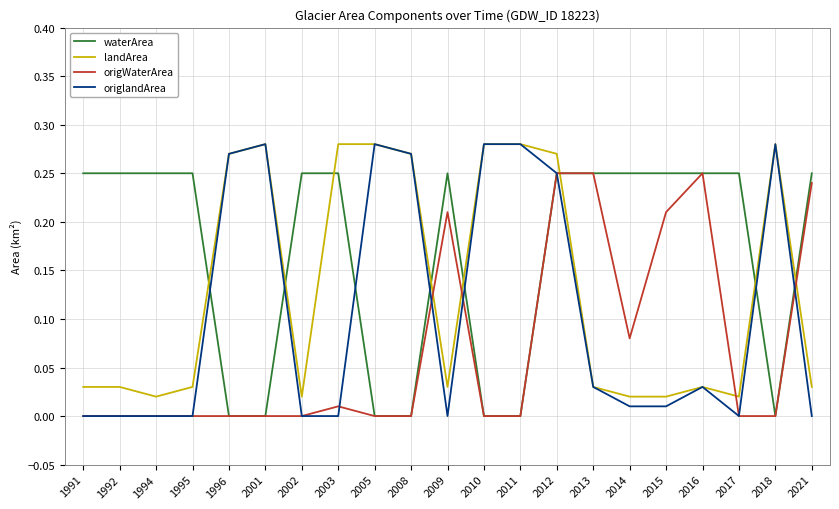

Rank the series at 2014 from highest to lowest value.

waterArea, origWaterArea, landArea, origlandArea